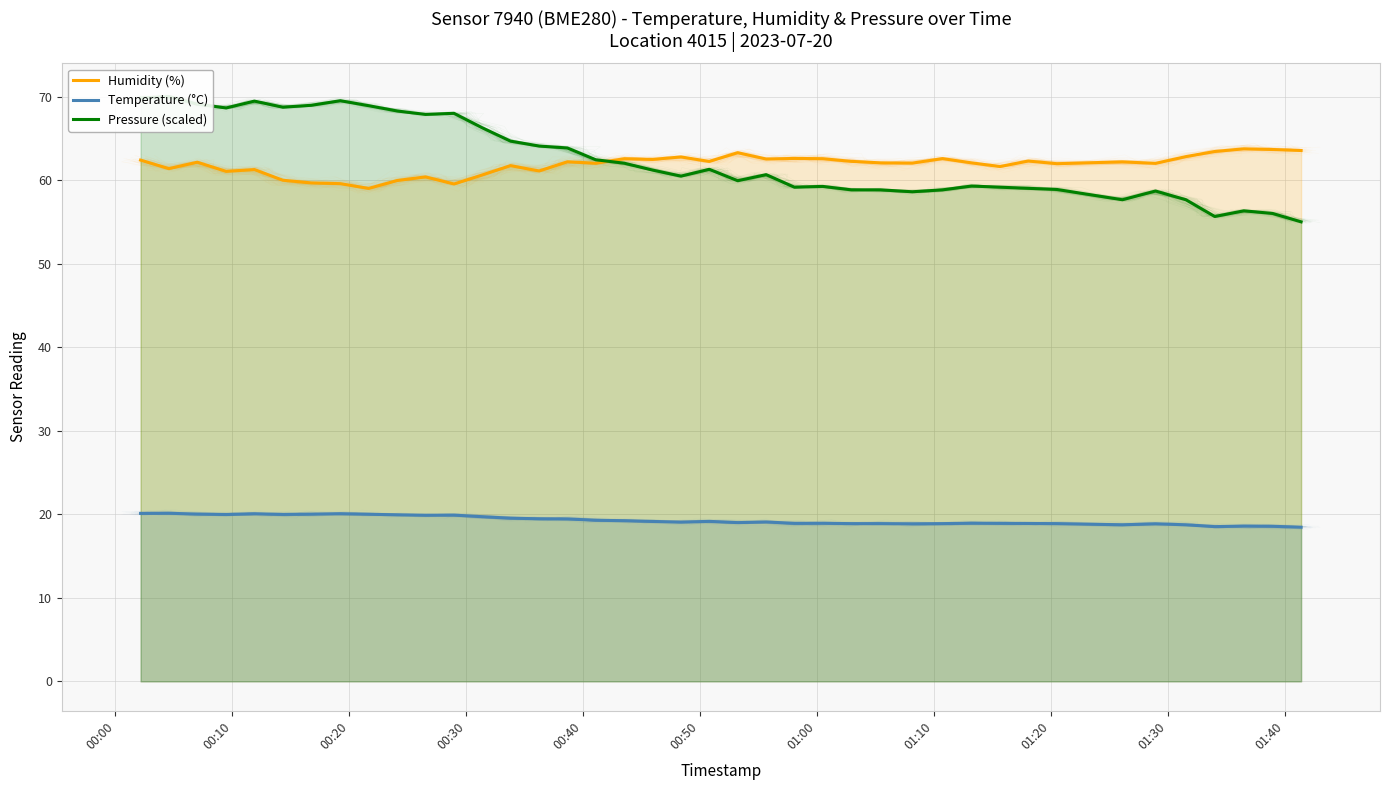

What are all the series names shown in the legend?

Humidity (%), Temperature (°C), Pressure (scaled)